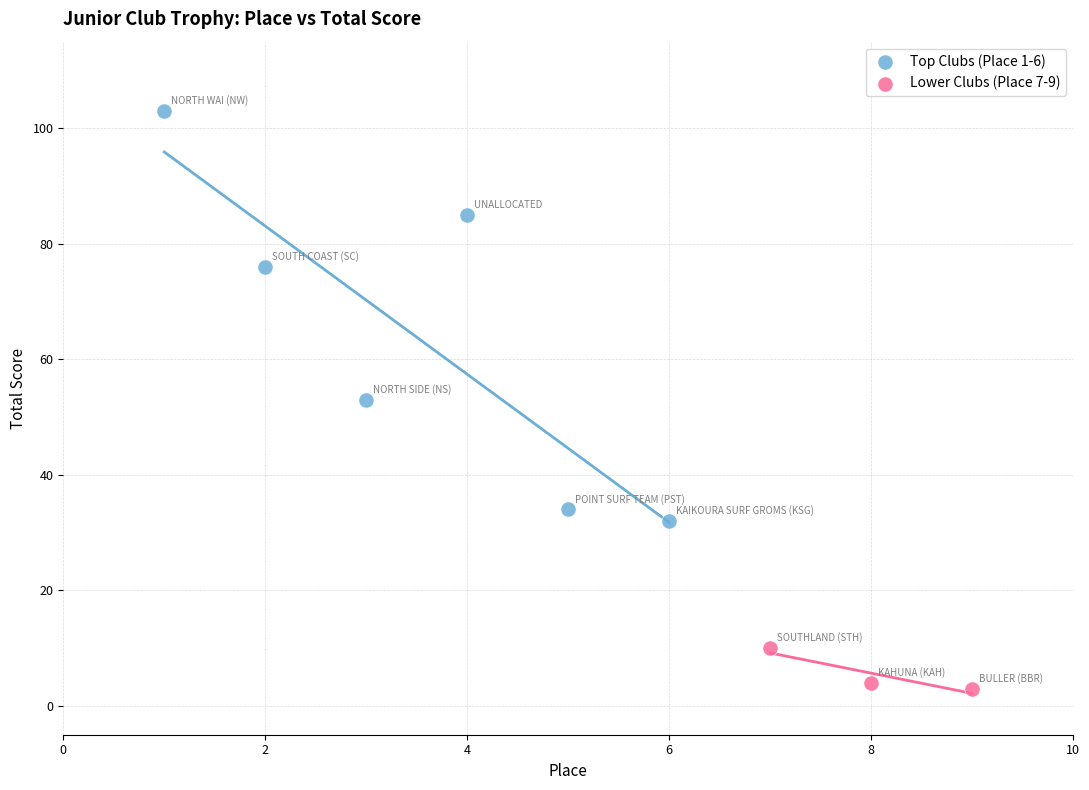

Which series reaches the maximum Y coordinate?

Top Clubs (Place 1-6)